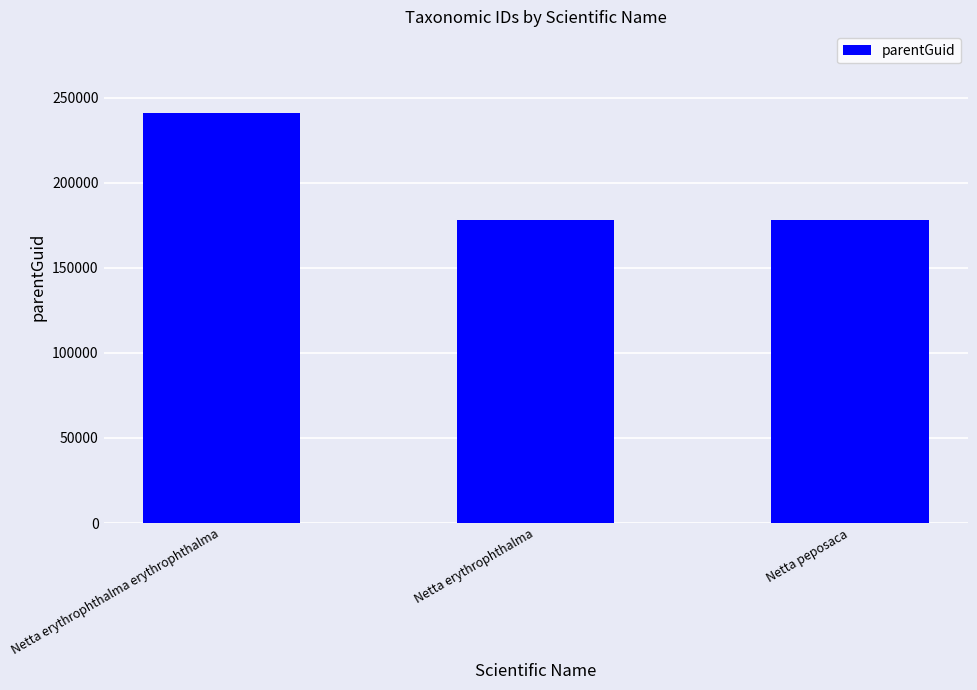

Is it true that the value at Netta erythrophthalma erythrophthalma is 71009?

False